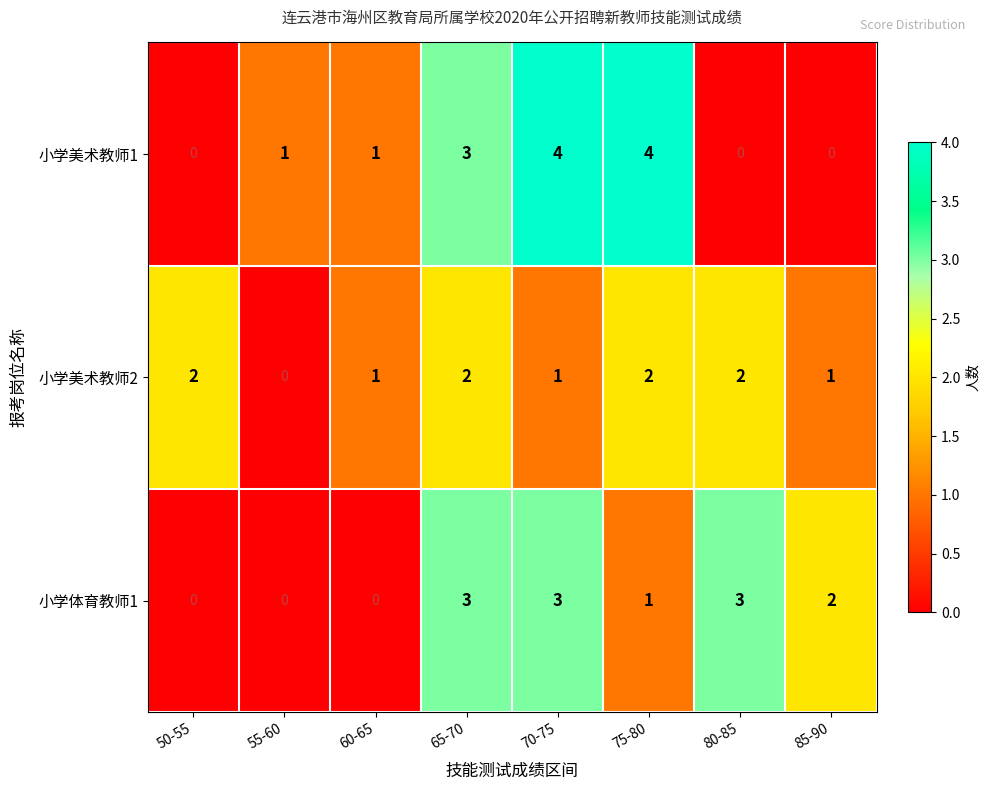

Count the number of categories in the chart.

8